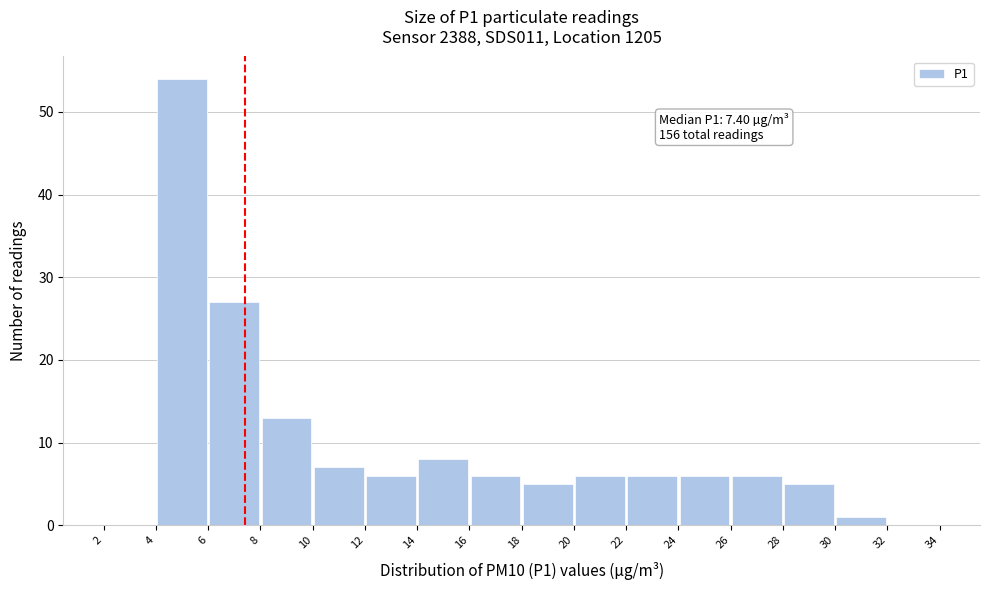

Which range on the x-axis has the tallest bar?

4 to 6